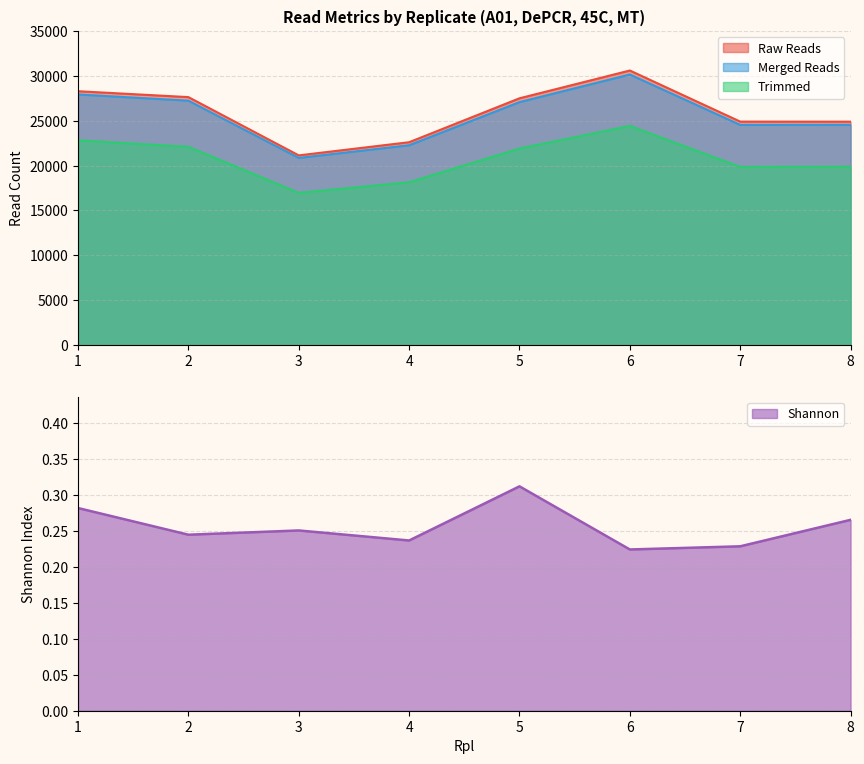

What is the difference between the maximum and second lowest values in the Merged Reads series?

7882